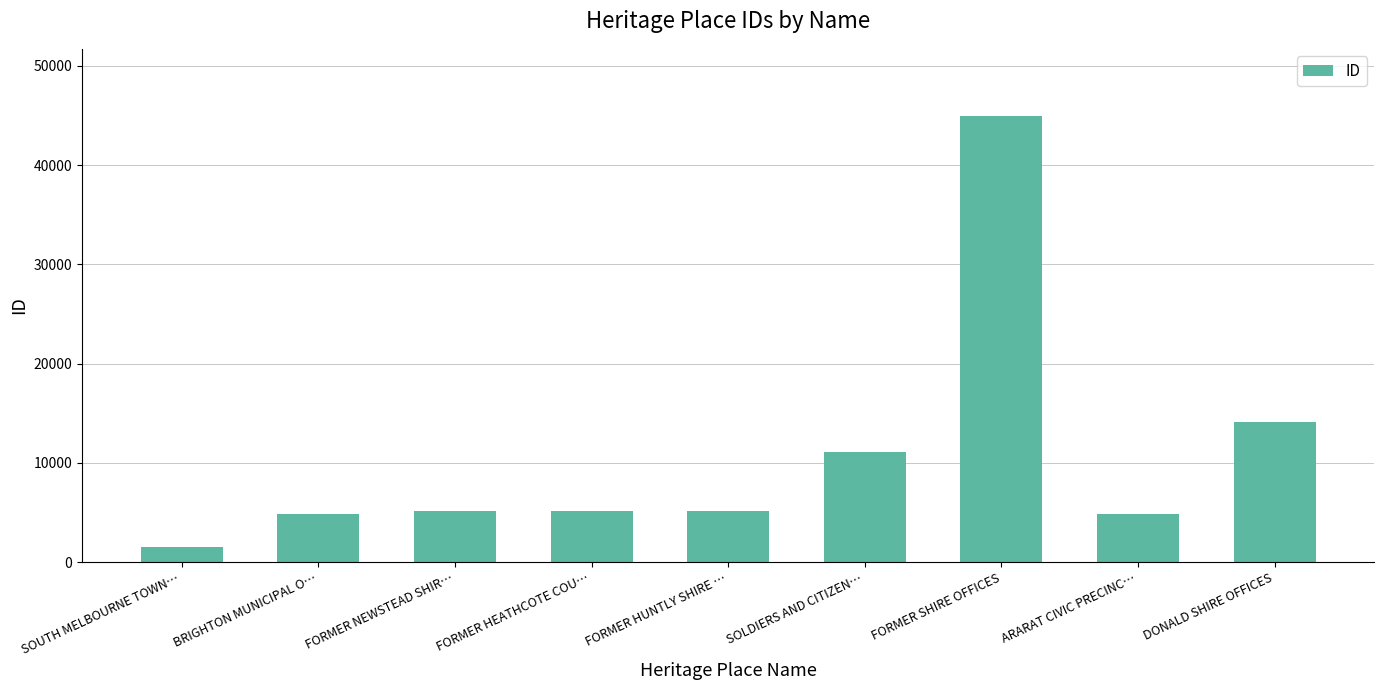

What value does the data have at FORMER HEATHCOTE COU…, to the nearest 10?

5120